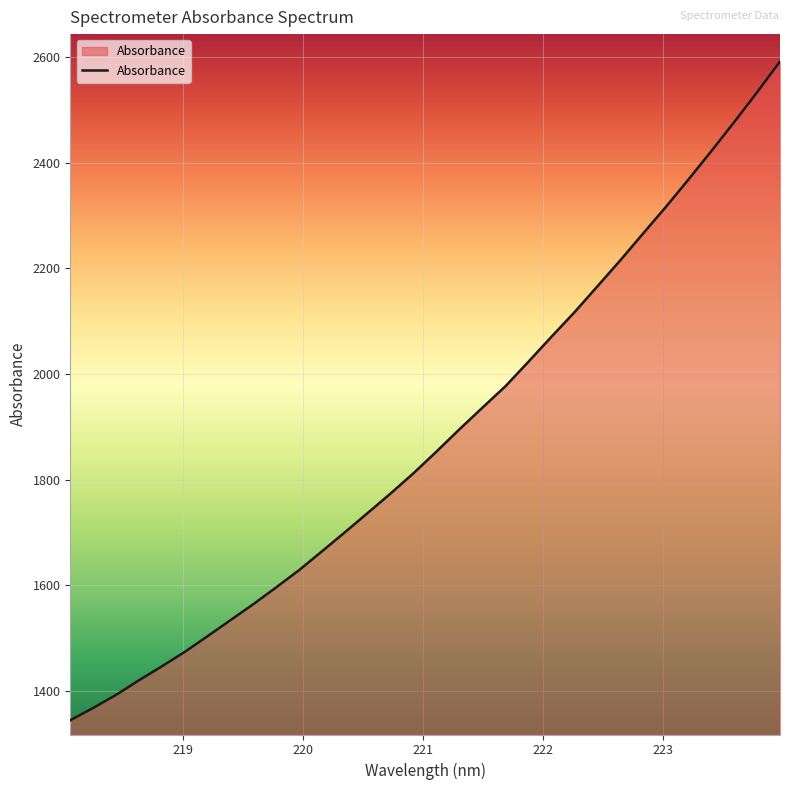

Does the chart display data point markers on the line(s)?

No